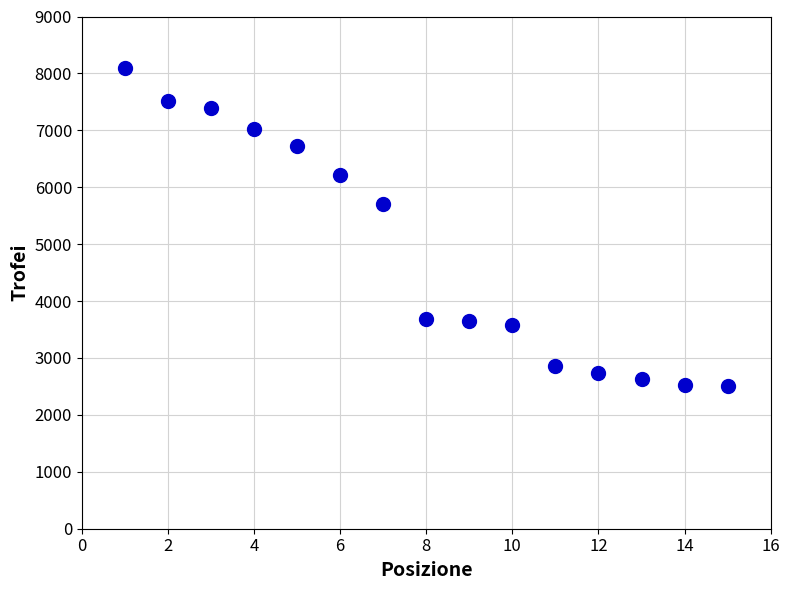

What is the range of Y values (max minus min)?

5587